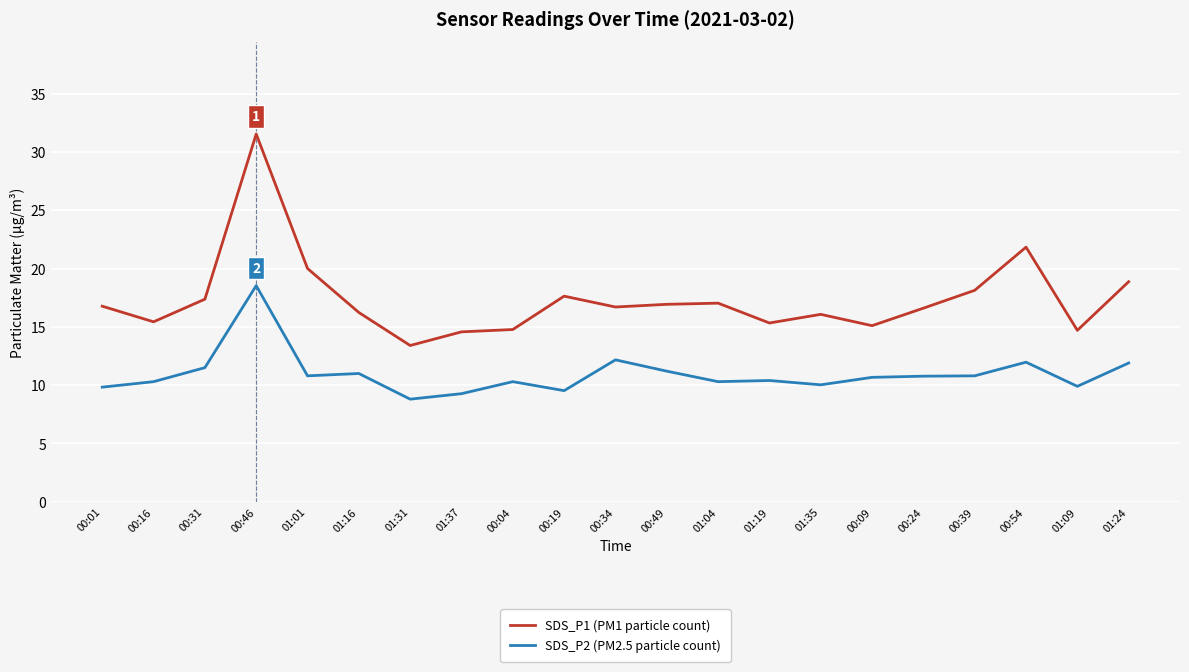

What position from the left is 00:54?

19